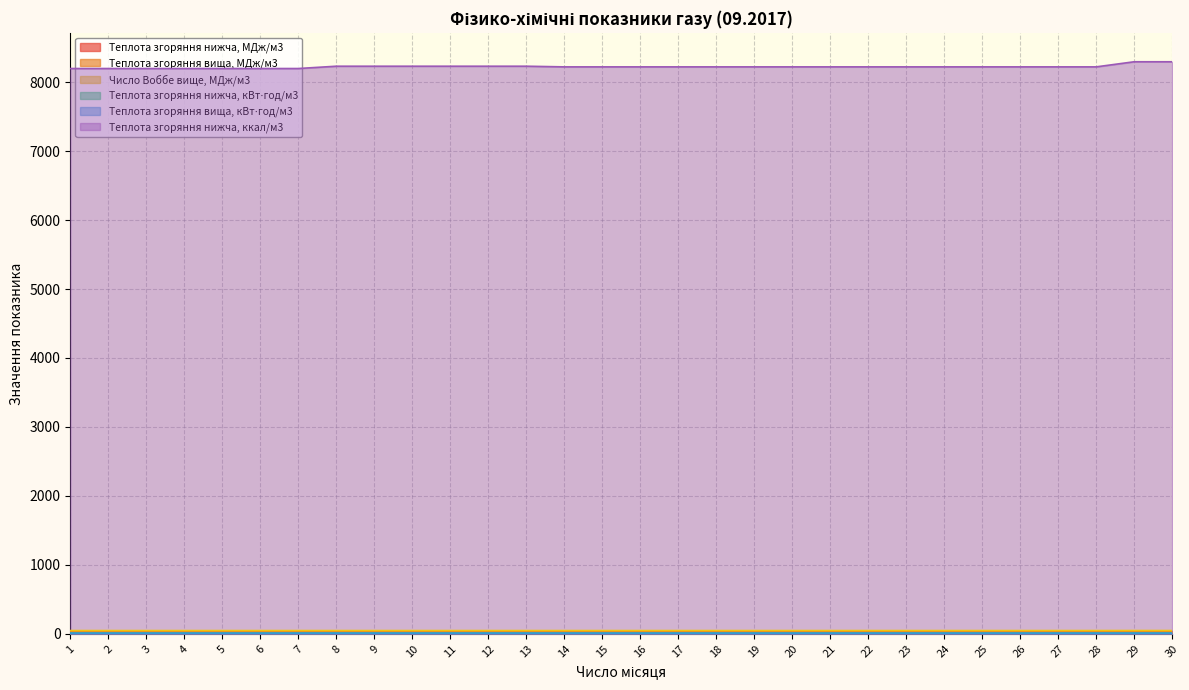

At which label is Теплота згоряння нижча, МДж/м3 closest to 34?

1